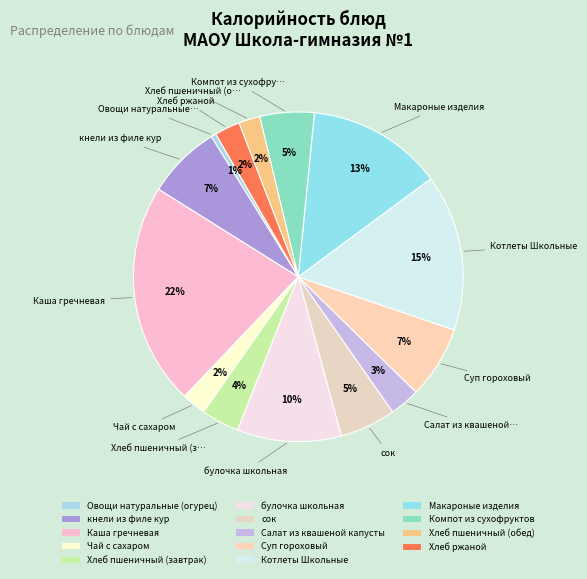

To the nearest percent, what is the combined percentage of сок and Макароные изделия?

19%